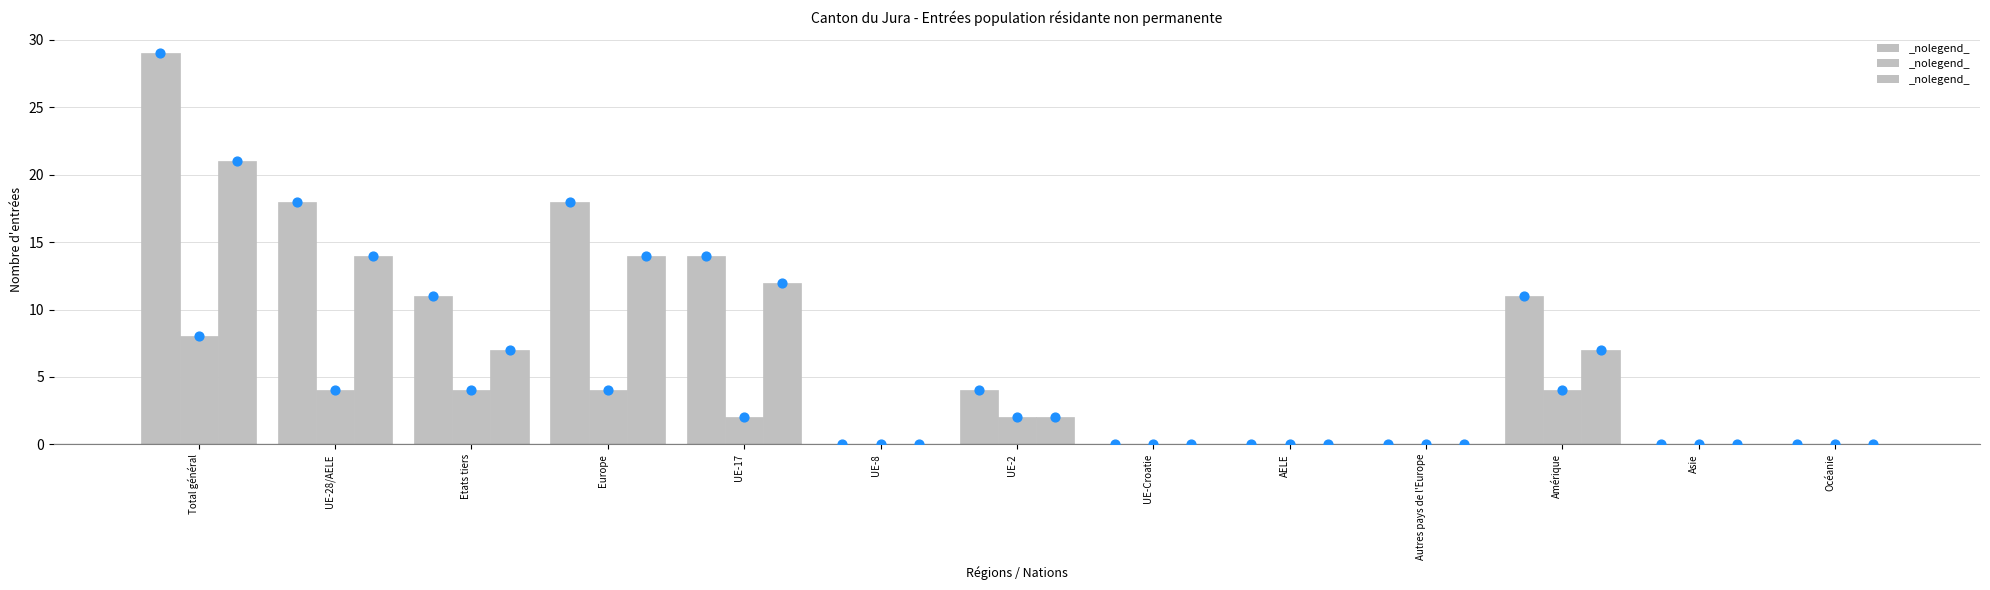

At which category is the sum across all series the highest?

Total général